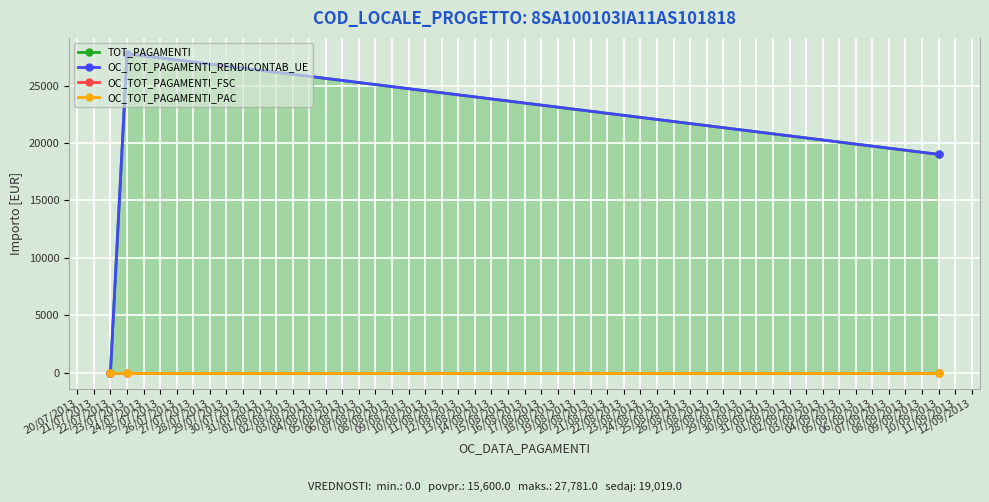

At which category does the chart reach its minimum across all series?

22/07/2013